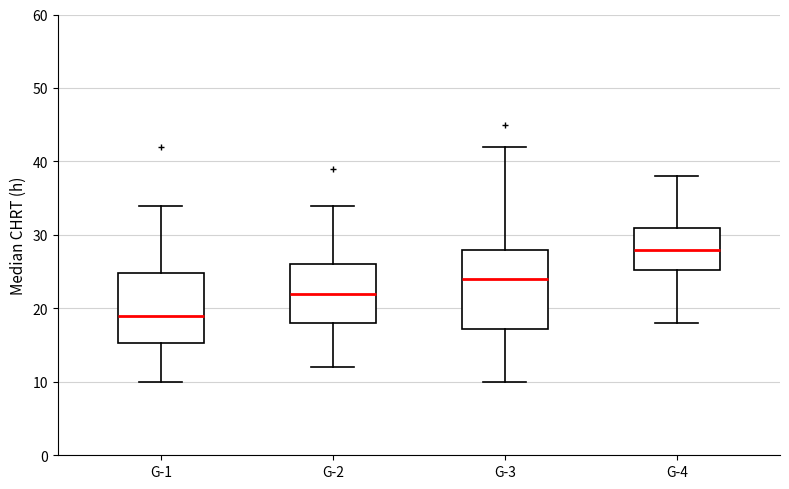

Where is the upper edge of the box for G-4 on the y-axis? The values are not printed on the chart, so give them approximately, as read against the axis.

31